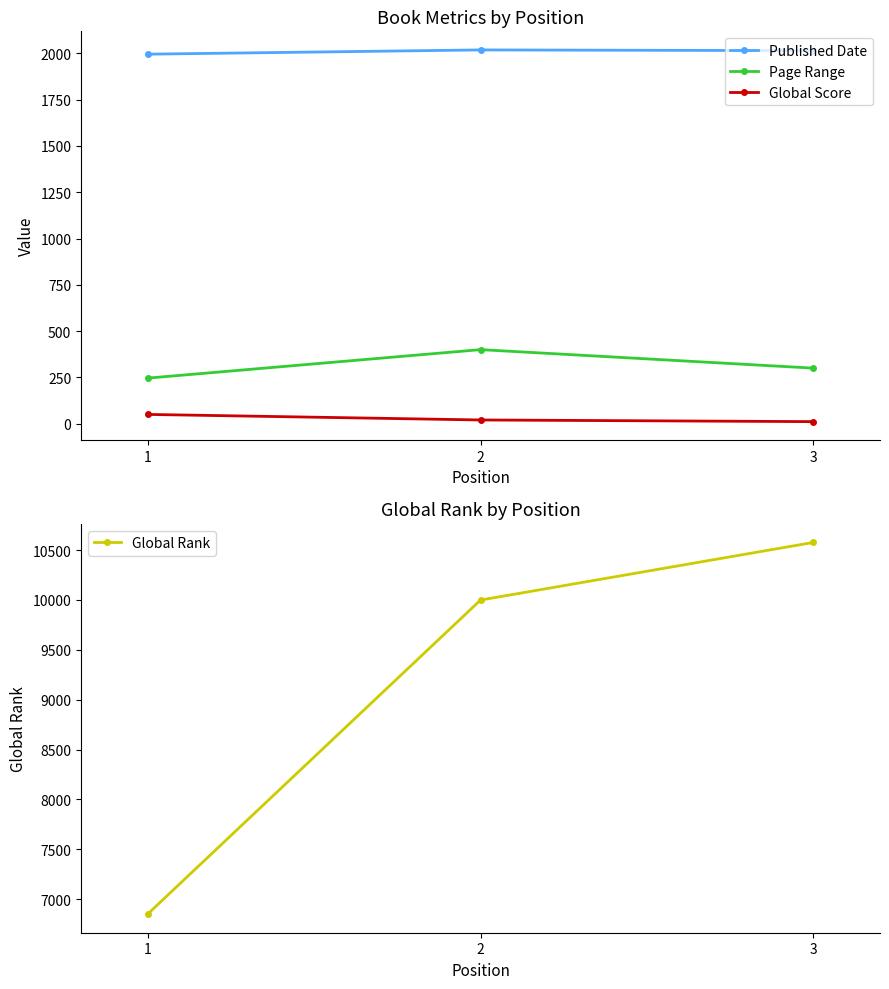

Is this an area chart (filled region under the line)?

No